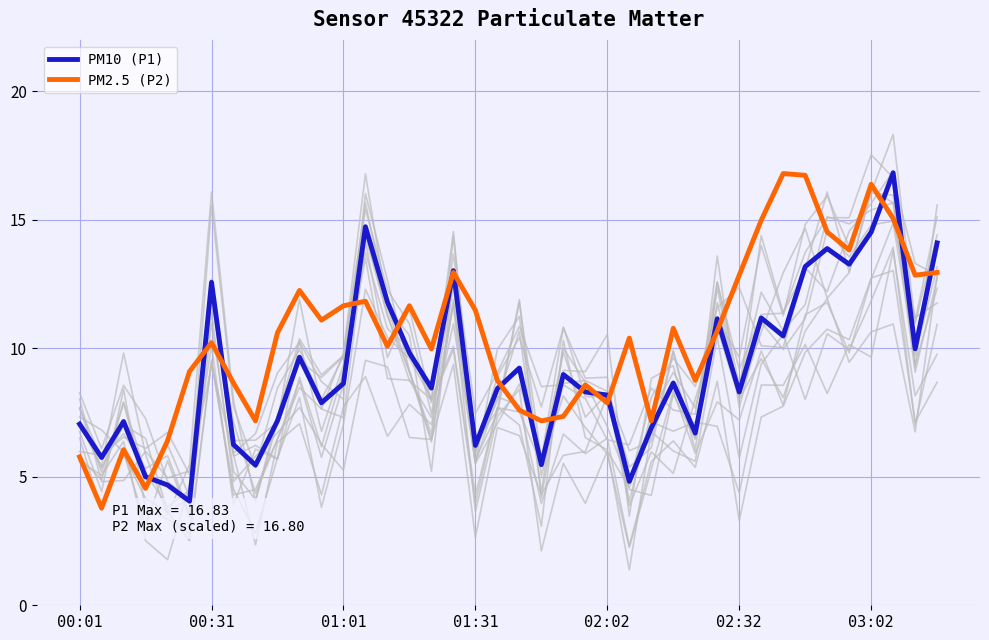

Read the PM2.5 (P2) value at 00:01.

5.8